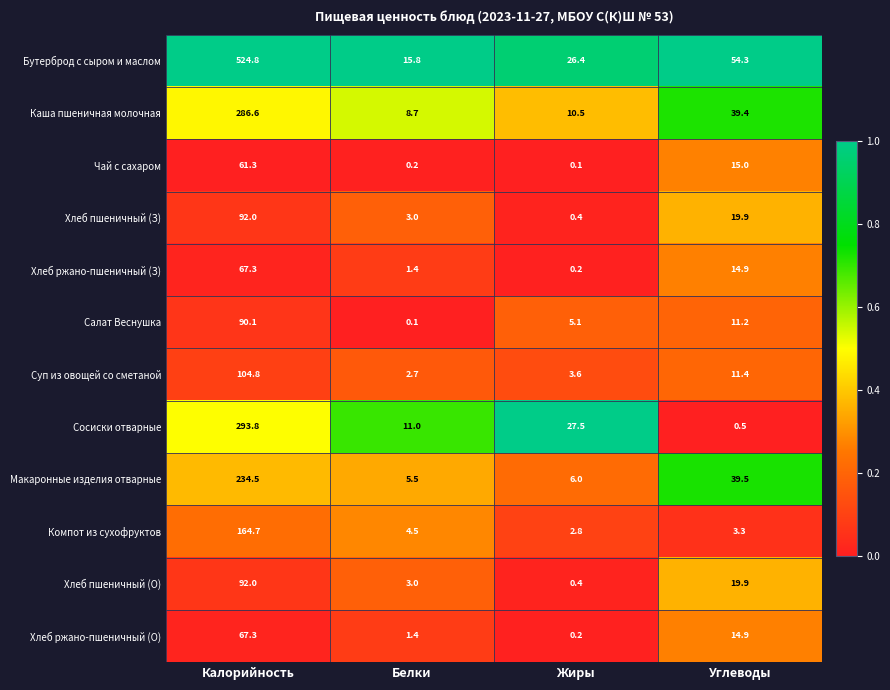

Rank the categories by Сосиски отварные value from lowest to highest.

Углеводы, Белки, Жиры, Калорийность